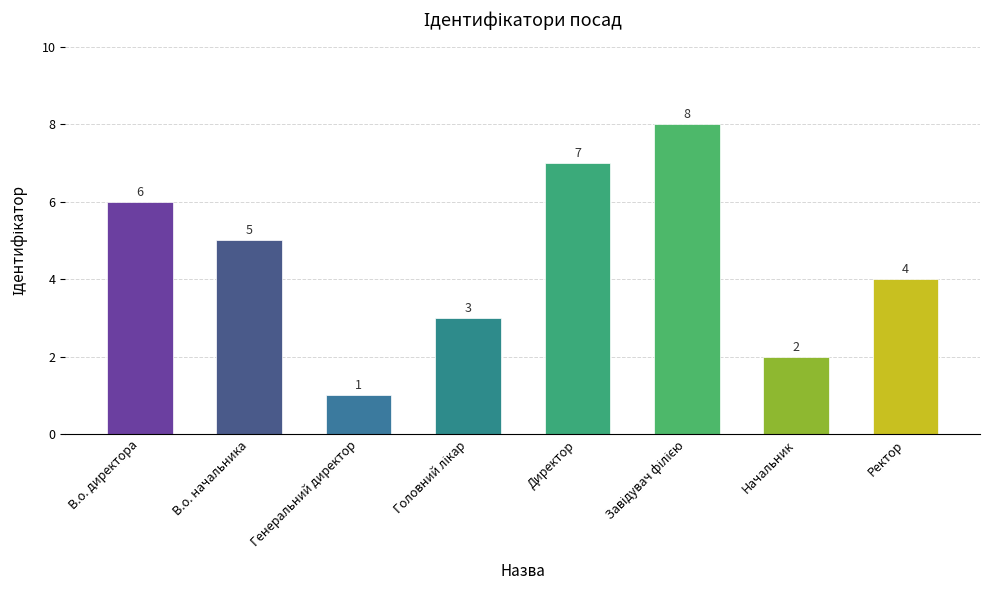

At which label is the value closest to 4?

Ректор